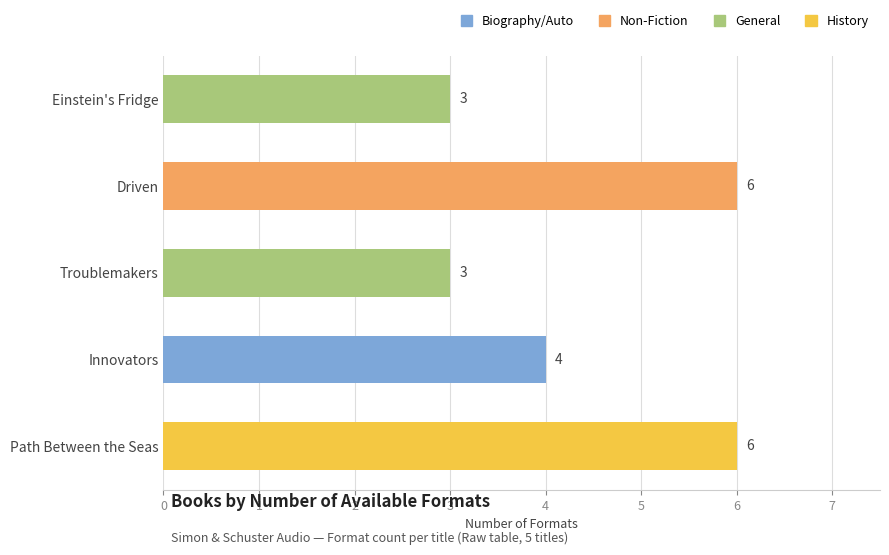

Reading bottom to top, what are all the values shown in this chart?

Path Between the Seas=6	Innovators=4	Troublemakers=3	Driven=6	Einstein's Fridge=3